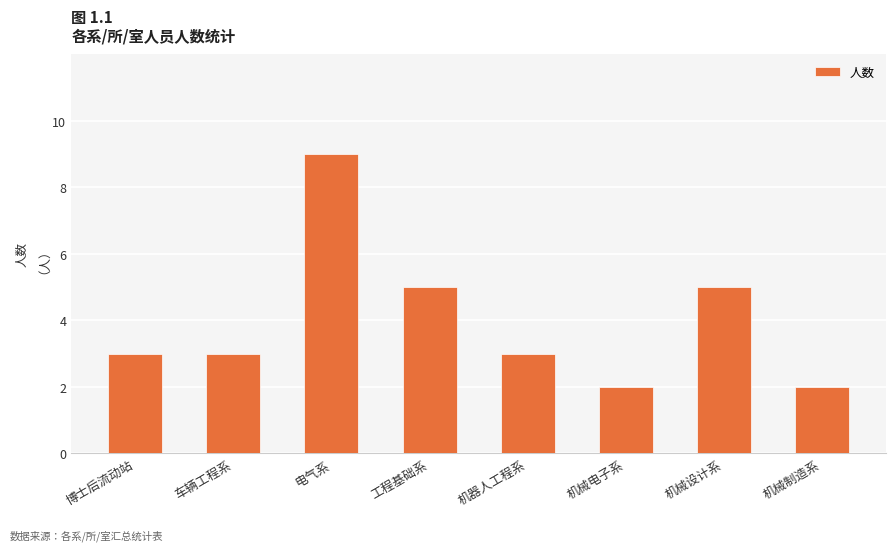

Count the values in the range 3 to 5.

5